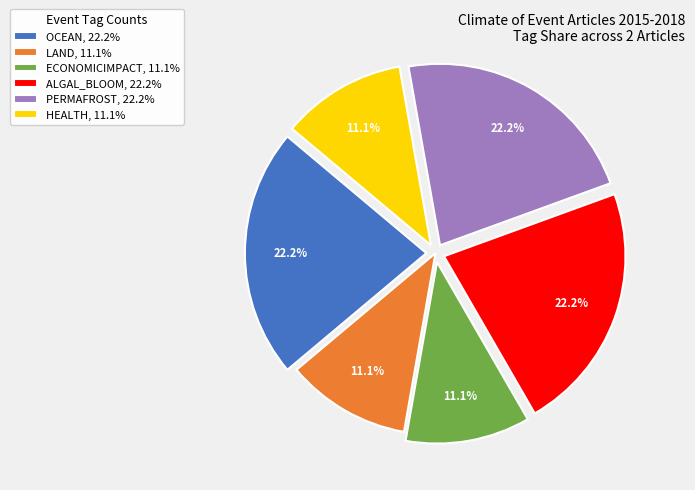

How many slices are in this pie chart?

6